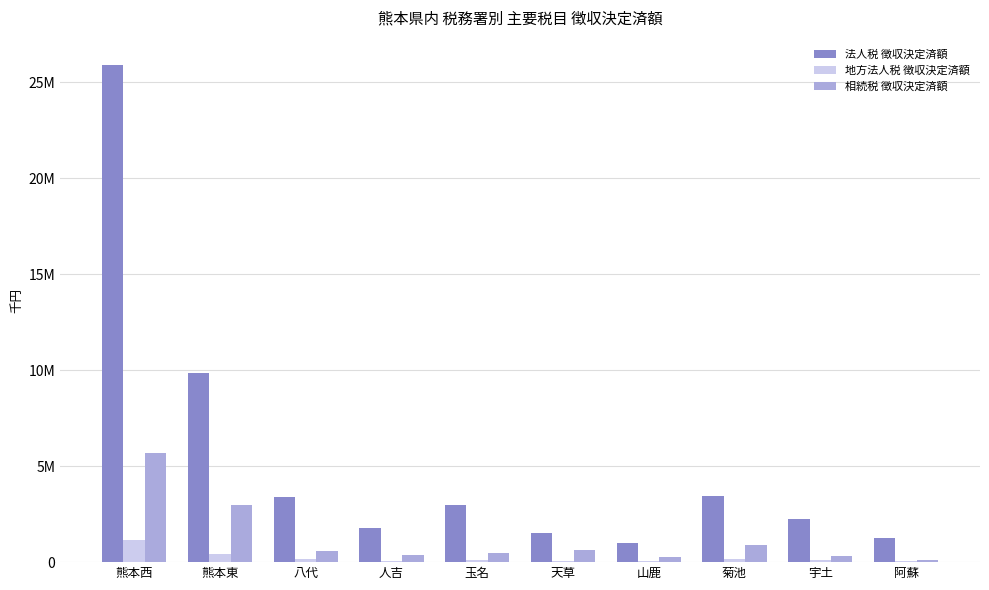

Rank the categories by 法人税 徴収決定済額 value from highest to lowest.

熊本西, 熊本東, 菊池, 八代, 玉名, 宇土, 人吉, 天草, 阿蘇, 山鹿